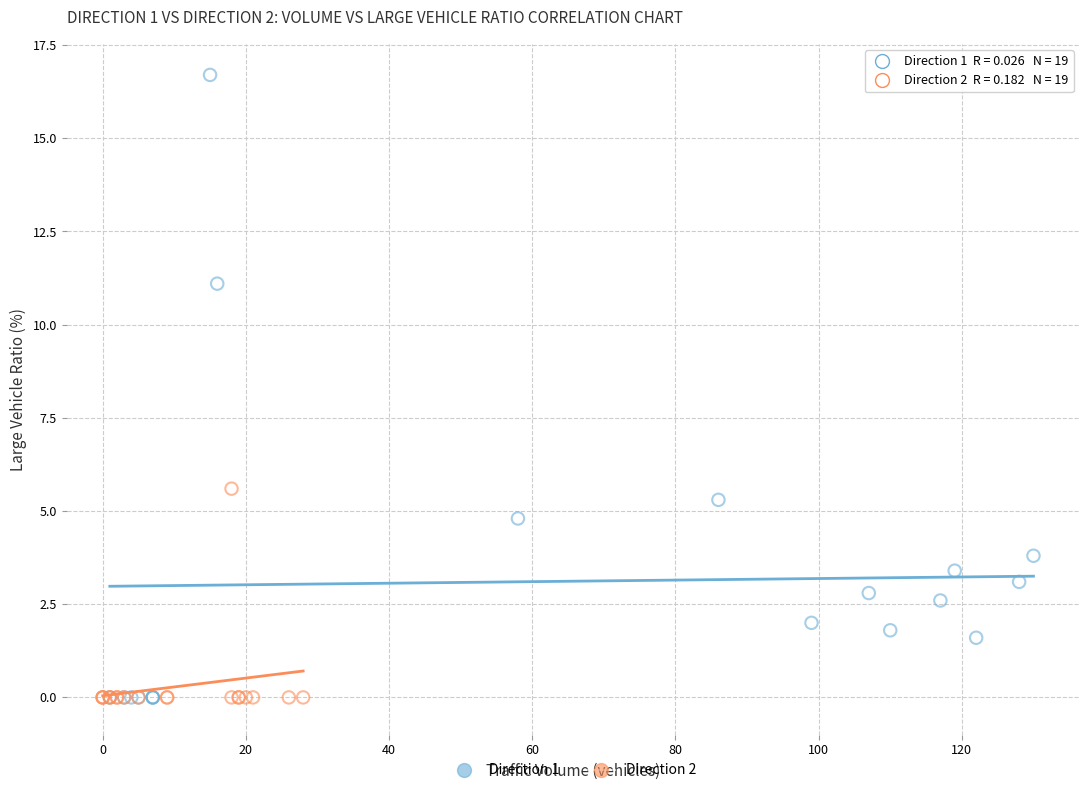

What are all the series names shown in the legend?

Direction 1, Direction 2